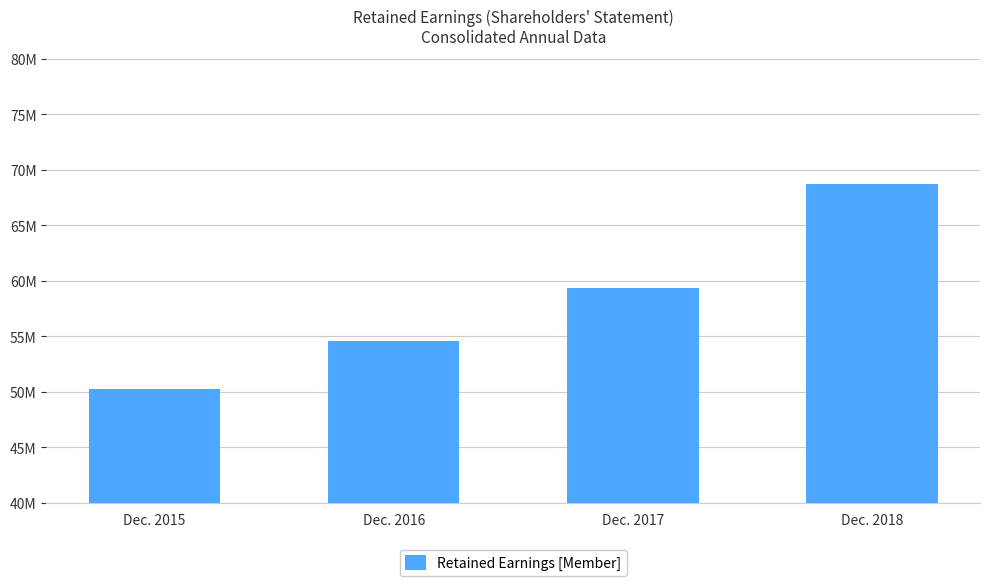

List the labels in order of value, smallest first.

Dec. 2015, Dec. 2016, Dec. 2017, Dec. 2018